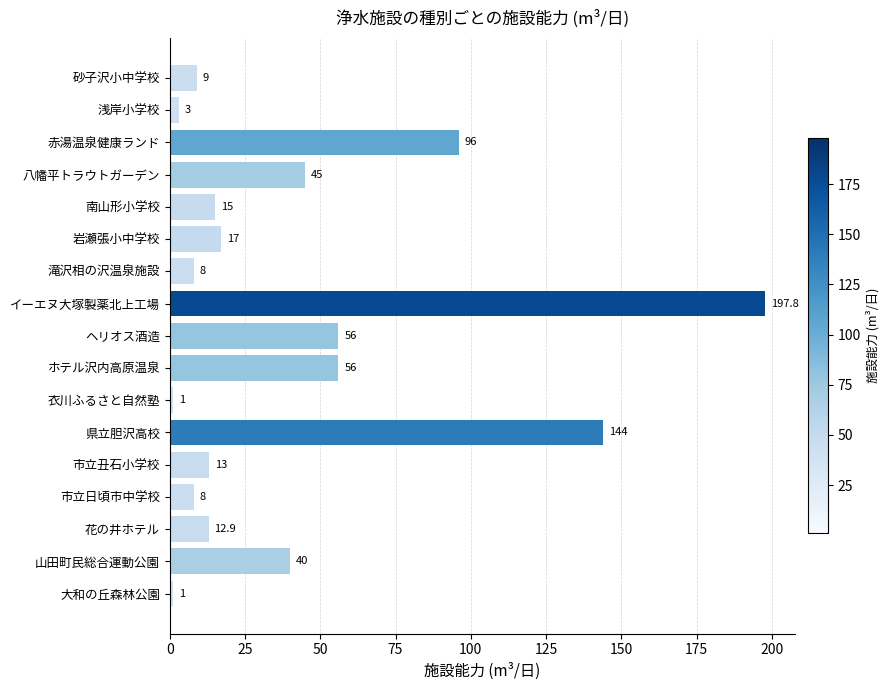

How many distinct data groups are displayed?

1